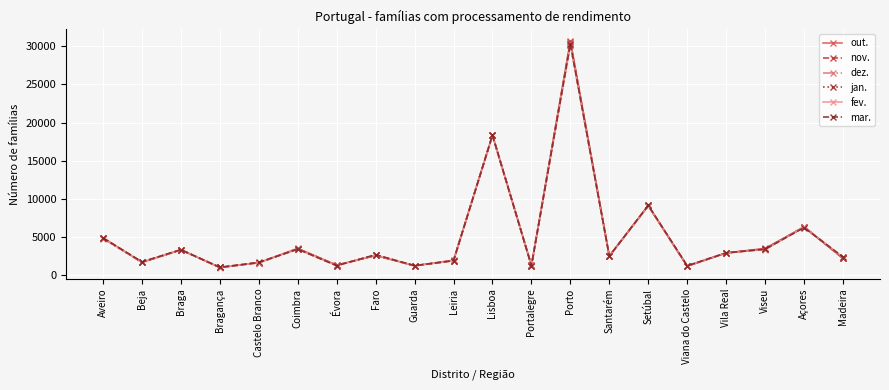

What is the highest value of the out. series?

30726